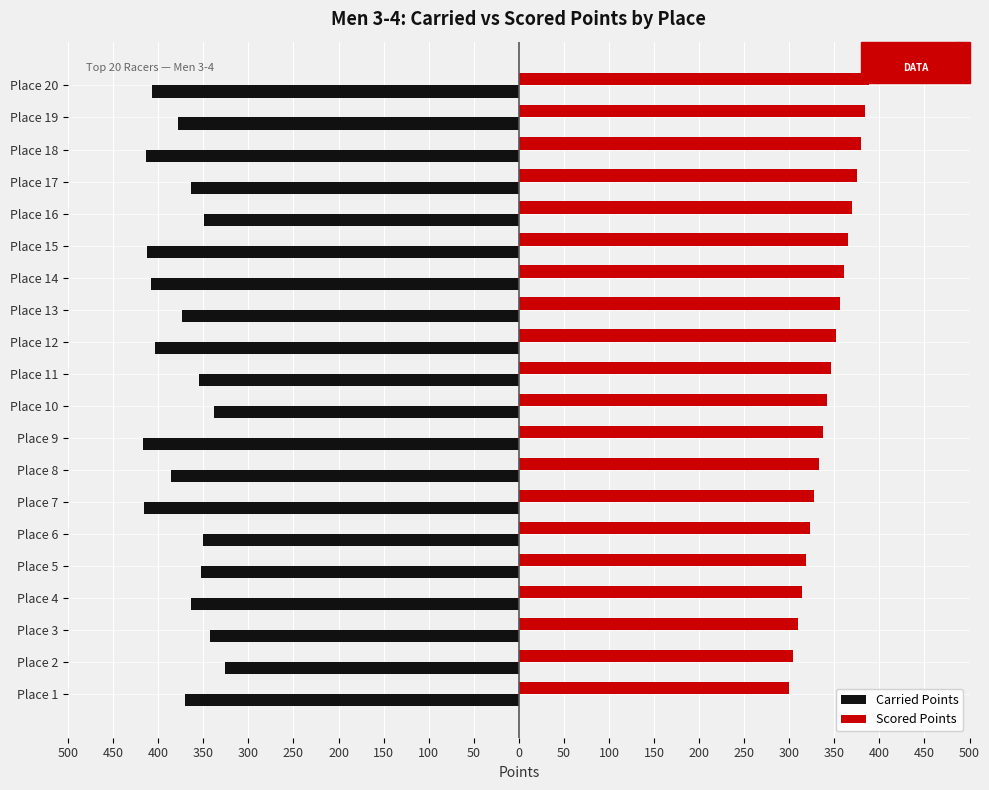

What are all the series names shown in the legend?

Carried Points, Scored Points